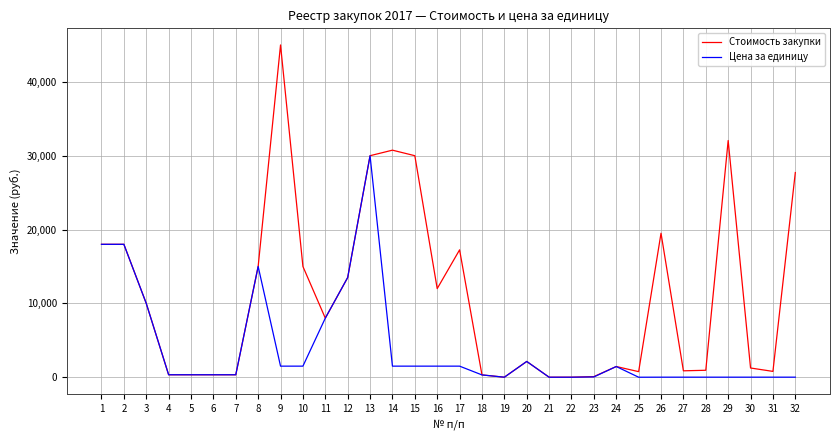

Between 16 and 31, which series saw the biggest shift?

Стоимость закупки